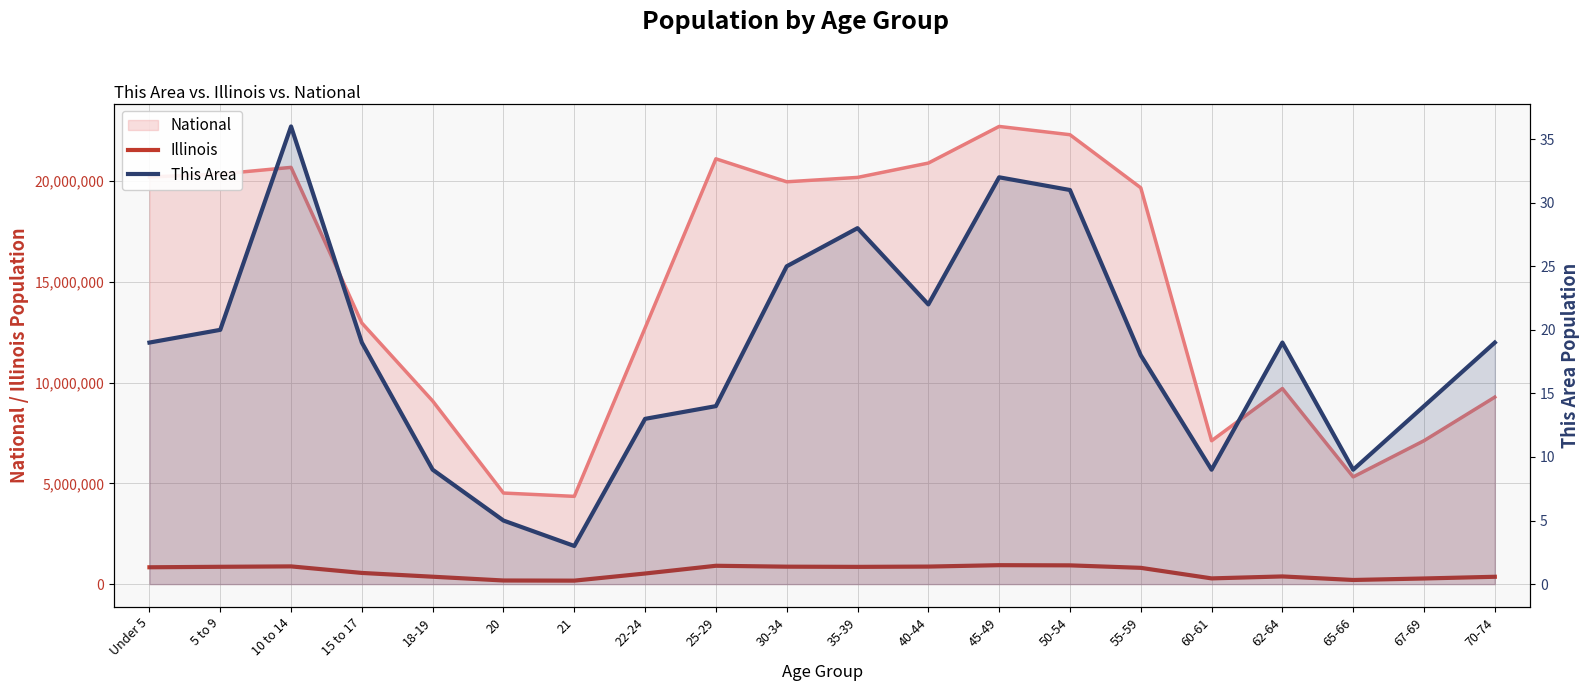

Which category has the lowest value in the Illinois series?

21